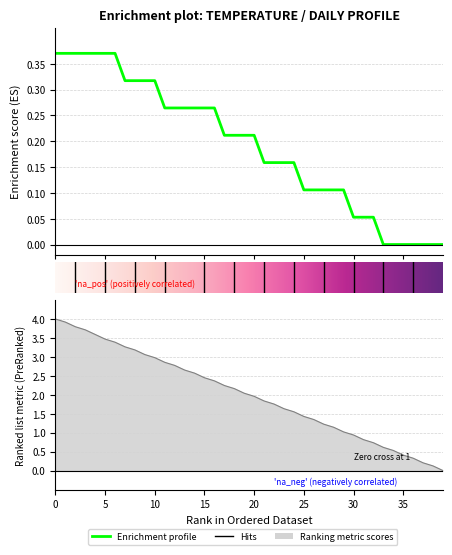

Reading left to right, transcribe all the data shown in this chart.

Enrichment profile: 0=0.4	1=0.4	2=0.4	3=0.4	4=0.4	5=0.4	6=0.4	7=0.3	8=0.3	9=0.3	10=0.3	11=0.3	12=0.3	13=0.3	14=0.3	15=0.3	16=0.3	17=0.2	18=0.2	19=0.2	20=0.2	21=0.2	22=0.2	23=0.2	24=0.2	25=0.1	26=0.1	27=0.1	28=0.1	29=0.1	30=0.1	31=0.1	32=0.1	33=0.0	34=0.0	35=0.0	36=0.0	37=0.0	38=0.0	39=0.0
Ranking metric scores: 0=4.0	1=3.9	2=3.8	3=3.7	4=3.6	5=3.5	6=3.4	7=3.3	8=3.2	9=3.1	10=3.0	11=2.9	12=2.8	13=2.7	14=2.6	15=2.4	16=2.4	17=2.2	18=2.2	19=2.0	20=2.0	21=1.8	22=1.8	23=1.6	24=1.6	25=1.4	26=1.3	27=1.2	28=1.1	29=1.0	30=0.9	31=0.8	32=0.7	33=0.6	34=0.5	35=0.4	36=0.3	37=0.2	38=0.1	39=0.0